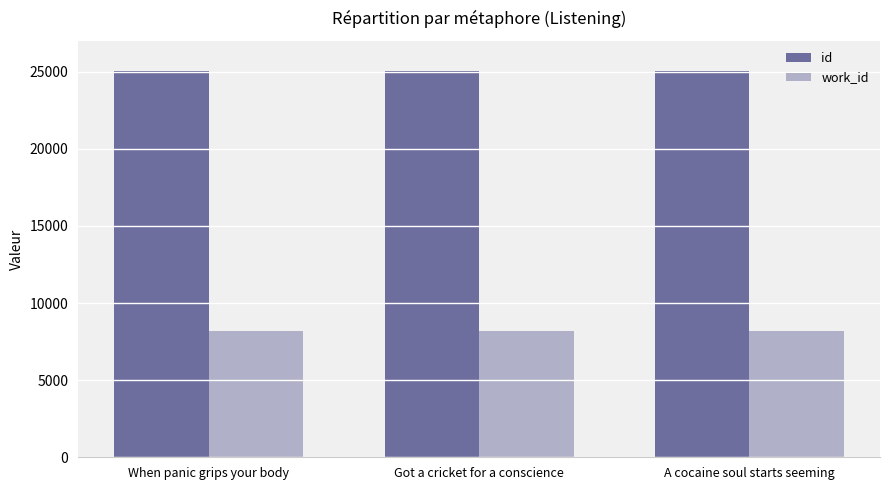

What is the spread (max minus min) of values at When panic grips your body?

16846